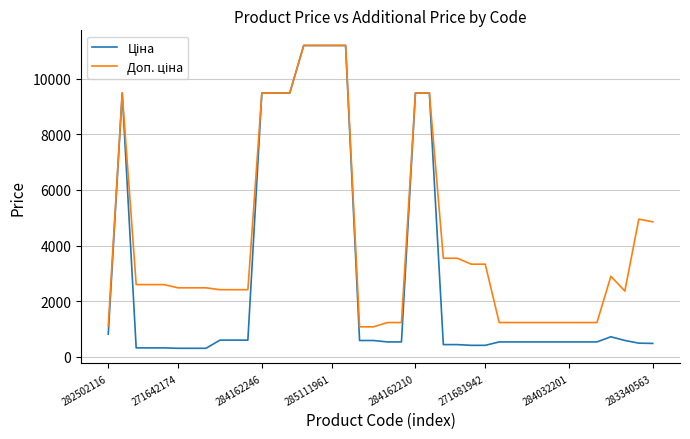

What is the minimum value shown in the chart?

310.3